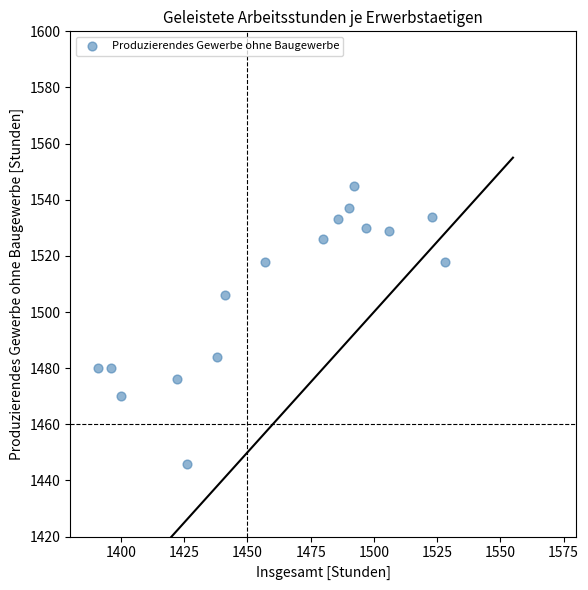

What is the range of Y values (max minus min)?

99